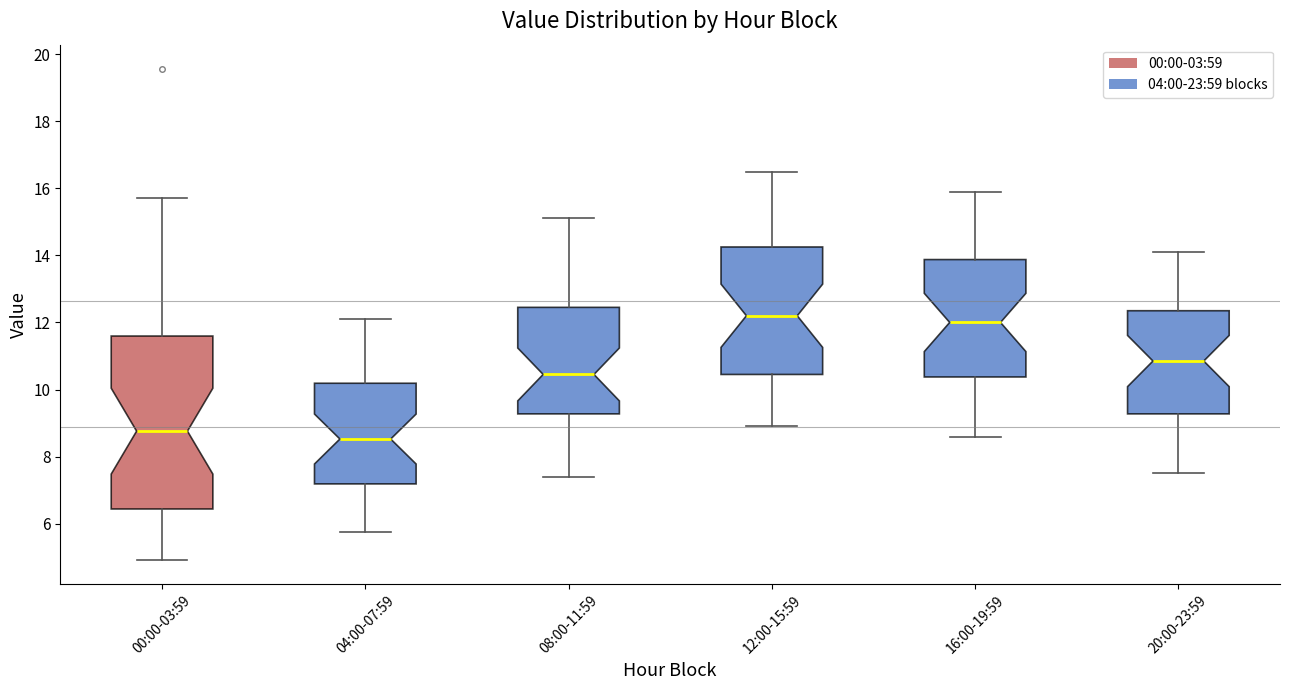

Which box has the lowest median line?

04:00-07:59